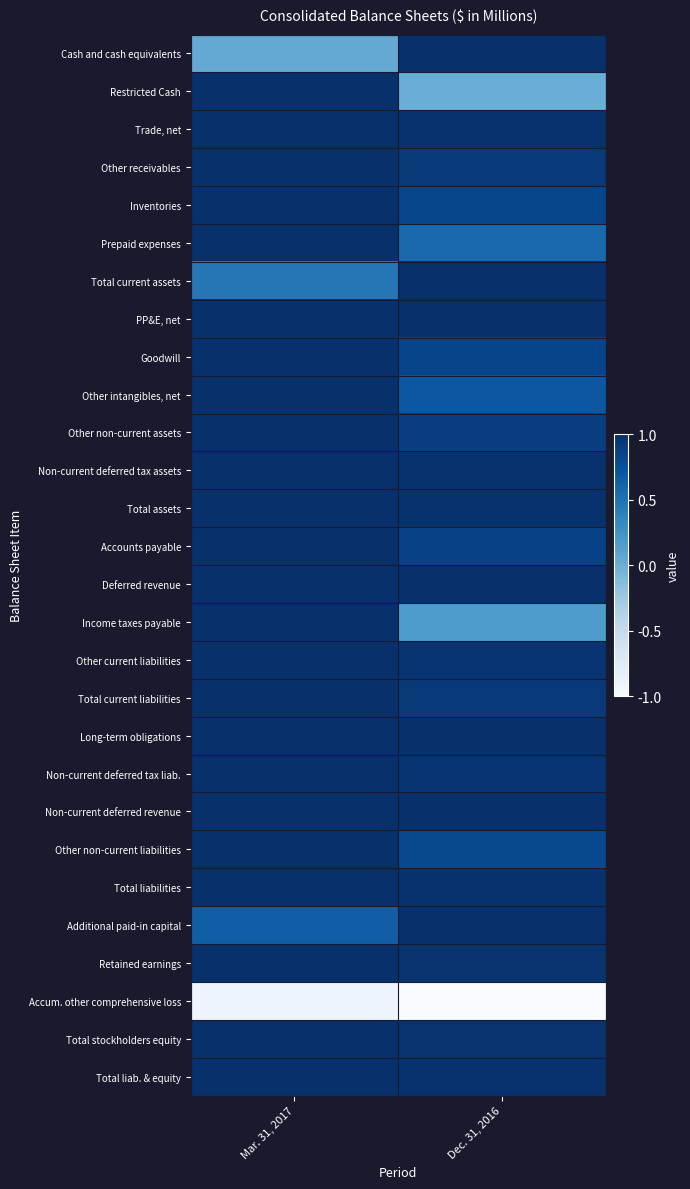

Reading right to left, transcribe all the data shown in this chart.

Cash and cash equivalents: Dec. 31, 2016=1.0	Mar. 31, 2017=0.0
Restricted Cash: Dec. 31, 2016=0.0	Mar. 31, 2017=1.0
Trade, net: Dec. 31, 2016=1.0	Mar. 31, 2017=1.0
Other receivables: Dec. 31, 2016=0.9	Mar. 31, 2017=1.0
Inventories: Dec. 31, 2016=0.8	Mar. 31, 2017=1.0
Prepaid expenses: Dec. 31, 2016=0.6	Mar. 31, 2017=1.0
Total current assets: Dec. 31, 2016=1.0	Mar. 31, 2017=0.5
PP&E, net: Dec. 31, 2016=1.0	Mar. 31, 2017=1.0
Goodwill: Dec. 31, 2016=0.8	Mar. 31, 2017=1.0
Other intangibles, net: Dec. 31, 2016=0.7	Mar. 31, 2017=1.0
Other non-current assets: Dec. 31, 2016=0.9	Mar. 31, 2017=1.0
Non-current deferred tax assets: Dec. 31, 2016=1.0	Mar. 31, 2017=1.0
Total assets: Dec. 31, 2016=1.0	Mar. 31, 2017=1.0
Accounts payable: Dec. 31, 2016=0.9	Mar. 31, 2017=1.0
Deferred revenue: Dec. 31, 2016=1.0	Mar. 31, 2017=1.0
Income taxes payable: Dec. 31, 2016=0.2	Mar. 31, 2017=1.0
Other current liabilities: Dec. 31, 2016=1.0	Mar. 31, 2017=1.0
Total current liabilities: Dec. 31, 2016=0.9	Mar. 31, 2017=1.0
Long-term obligations: Dec. 31, 2016=1.0	Mar. 31, 2017=1.0
Non-current deferred tax liab.: Dec. 31, 2016=1.0	Mar. 31, 2017=1.0
Non-current deferred revenue: Dec. 31, 2016=1.0	Mar. 31, 2017=1.0
Other non-current liabilities: Dec. 31, 2016=0.8	Mar. 31, 2017=1.0
Total liabilities: Dec. 31, 2016=1.0	Mar. 31, 2017=1.0
Additional paid-in capital: Dec. 31, 2016=1.0	Mar. 31, 2017=0.6
Retained earnings: Dec. 31, 2016=1.0	Mar. 31, 2017=1.0
Accum. other comprehensive loss: Dec. 31, 2016=-1.0	Mar. 31, 2017=-0.9
Total stockholders equity: Dec. 31, 2016=1.0	Mar. 31, 2017=1.0
Total liab. & equity: Dec. 31, 2016=1.0	Mar. 31, 2017=1.0